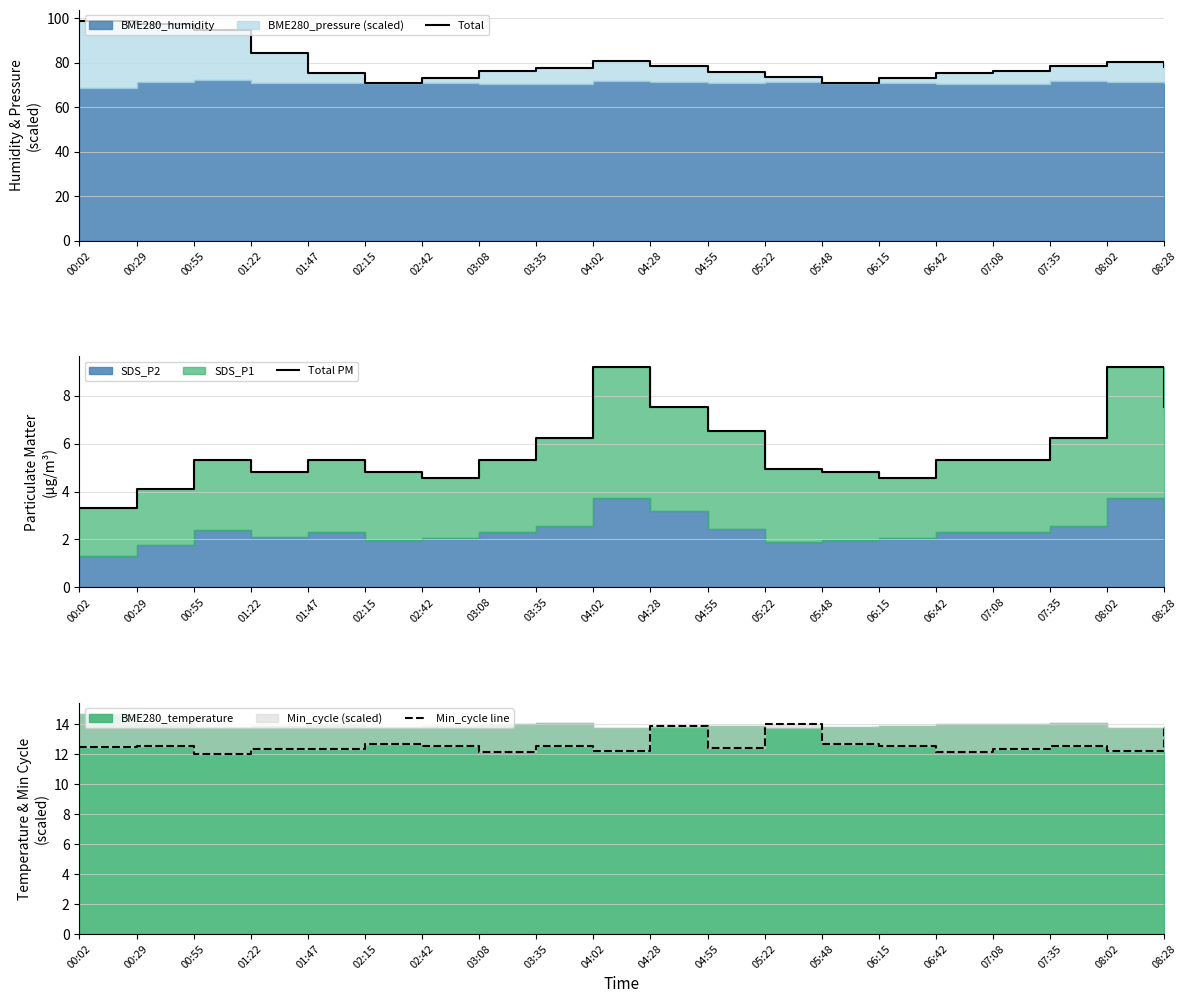

How many data points in Total PM are less than 5?

8